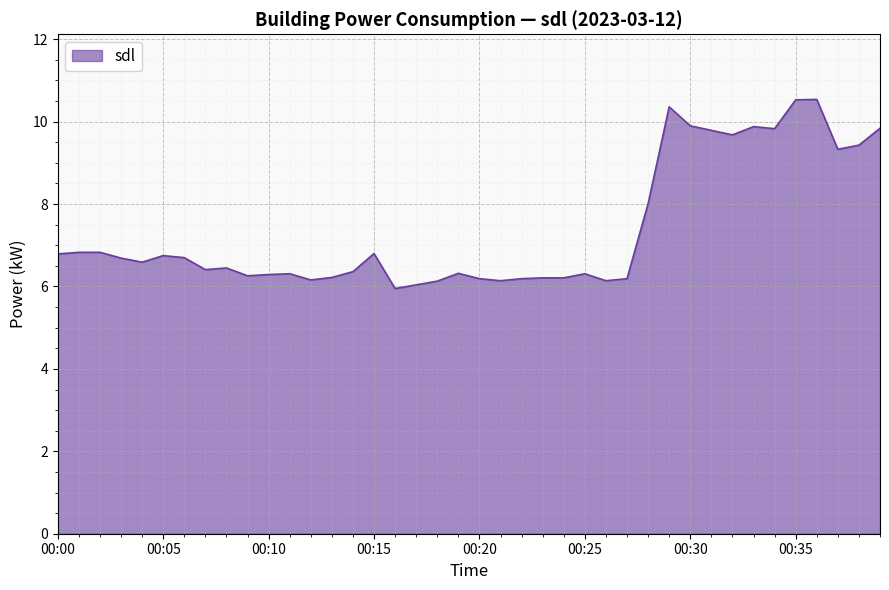

What is the maximum value shown in the chart?

10.5